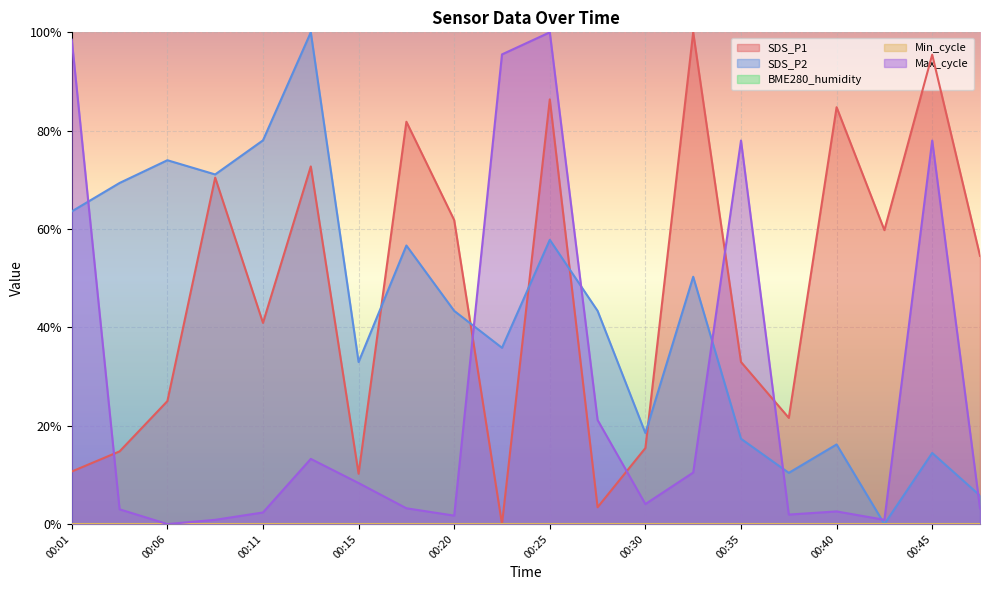

Between which two adjacent categories do Max_cycle and SDS_P2 first intersect?

00:01 and 00:03